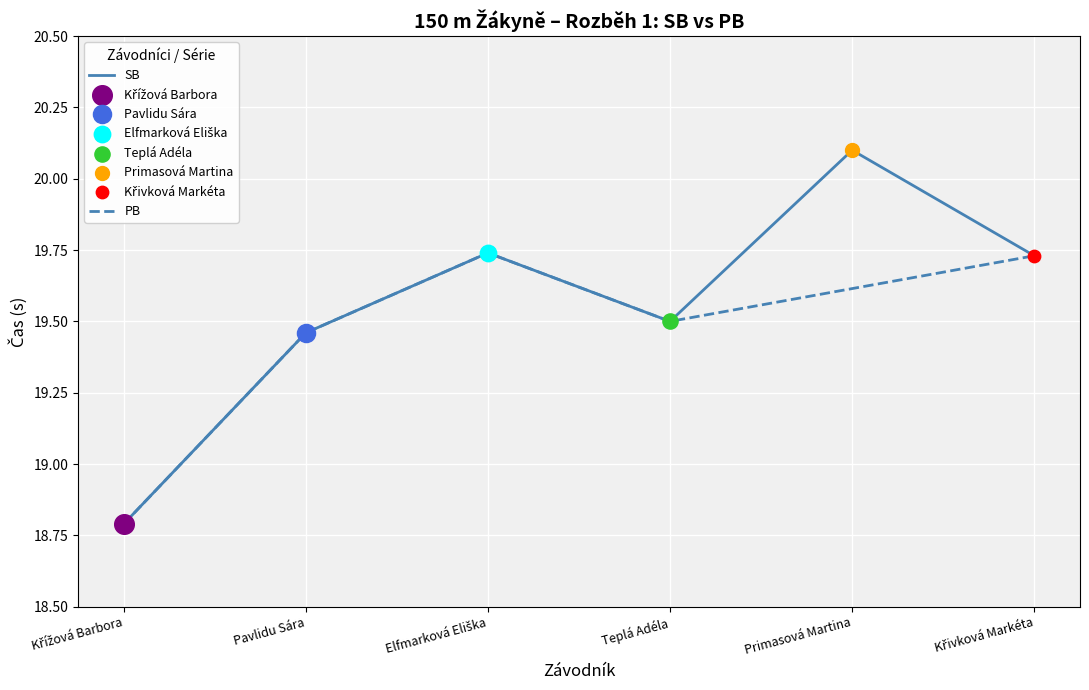

Approximately how many times larger is the value at 4 compared to 2?

1.0